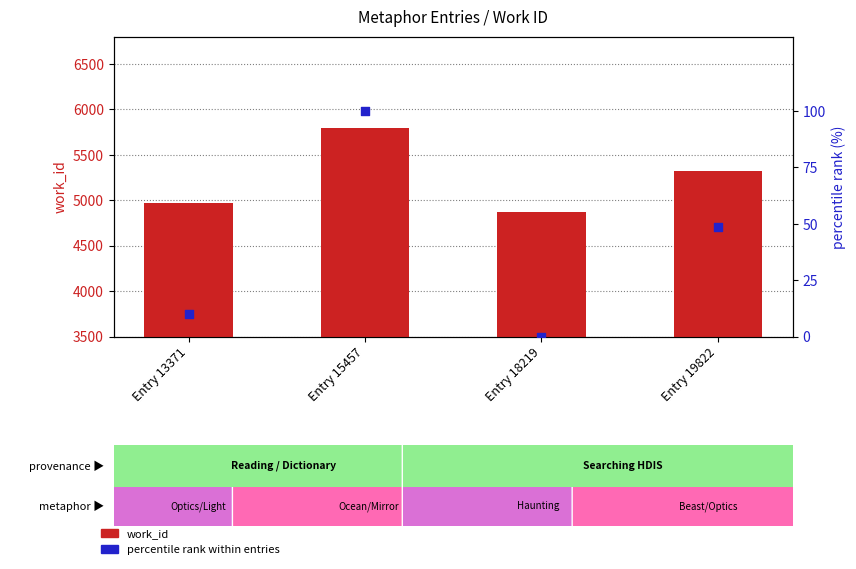

Which series reaches the maximum Y coordinate?

work_id